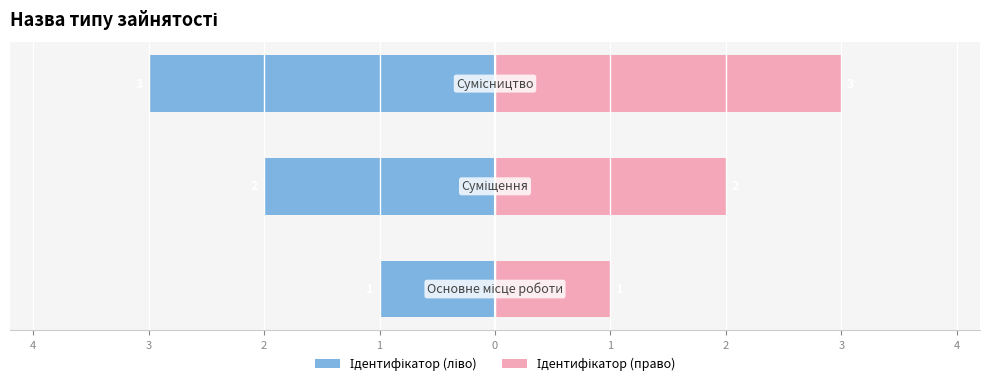

Which series has the largest range (max minus min)?

Ідентифікатор (ліво)